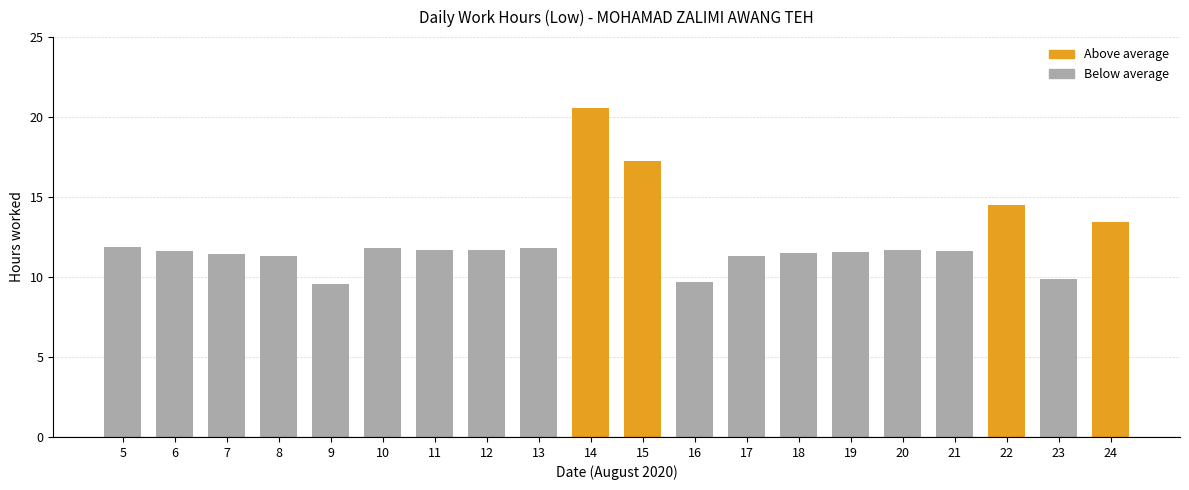

Is it true that the value at 5 is 7.6?

False